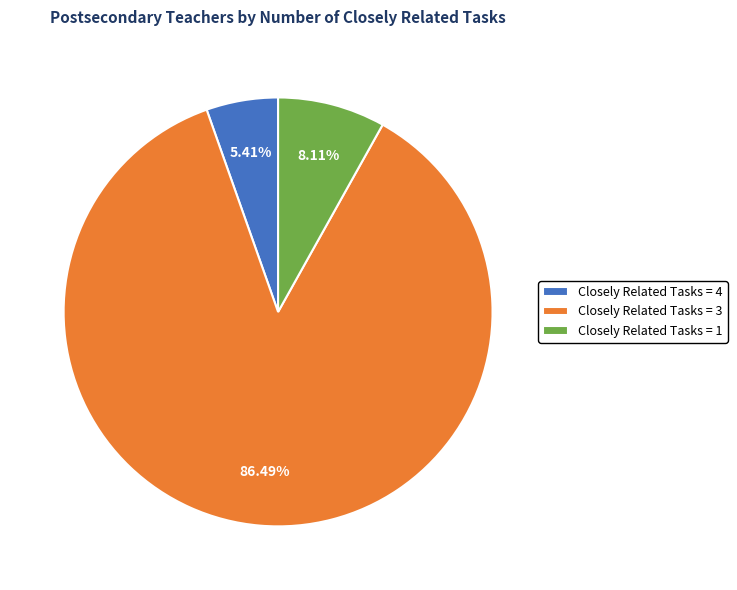

Which category accounts for the majority?

Closely Related Tasks = 3